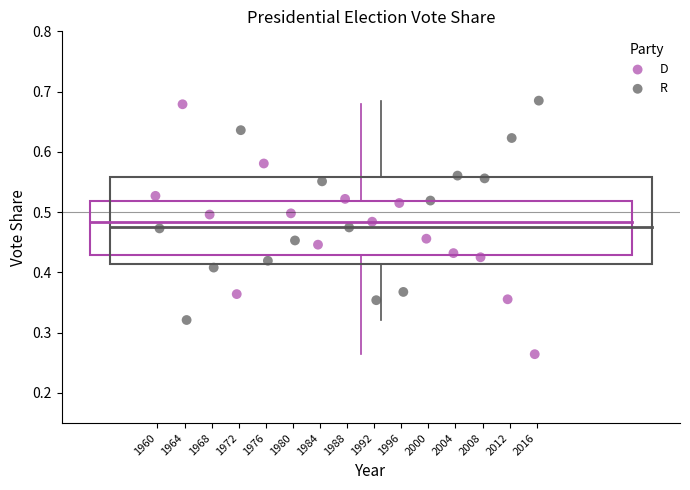

Which series has the largest Y range (max minus min)?

D